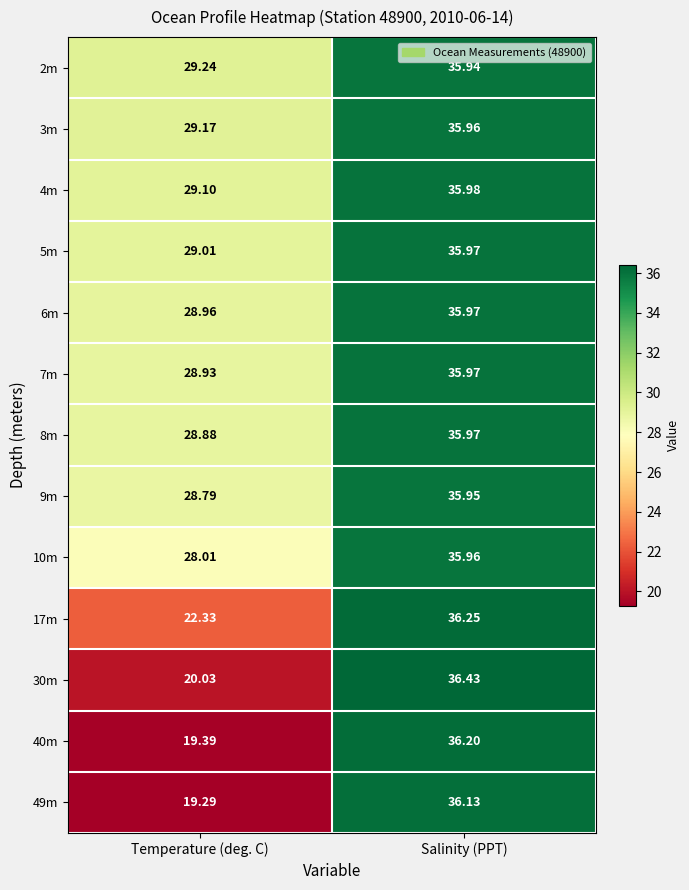

At which label is 40m closest to 27?

Temperature (deg. C)